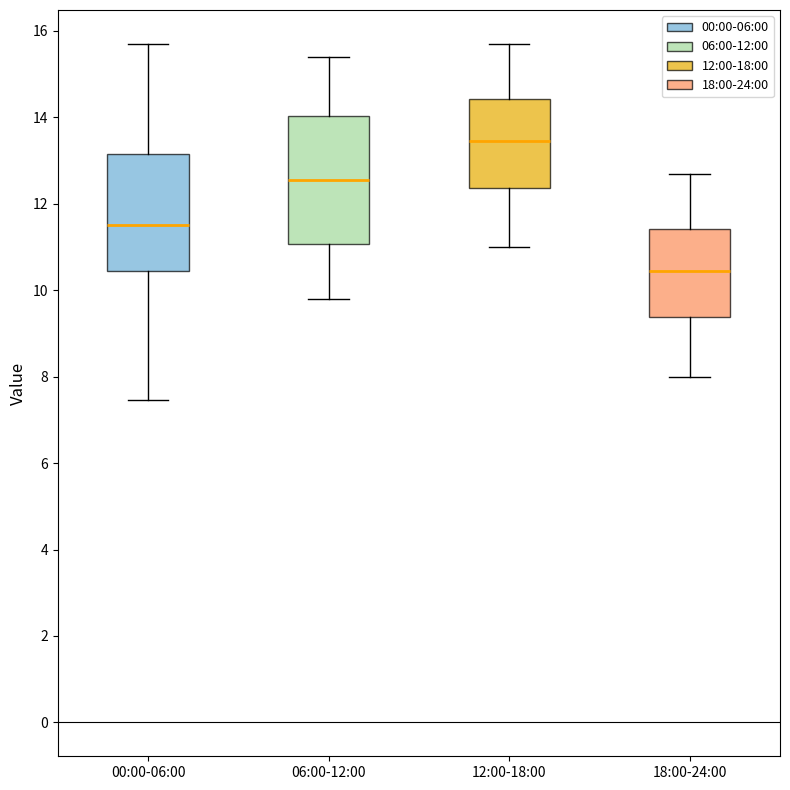

Comparing the boxes themselves (not the whiskers), which one is the tallest?

06:00-12:00